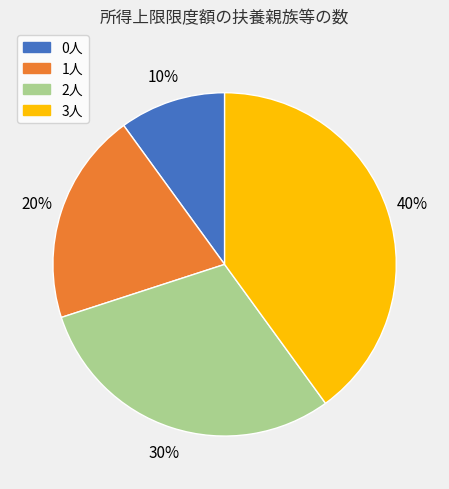

What percentage is the 2人 slice, to the nearest percent?

30%